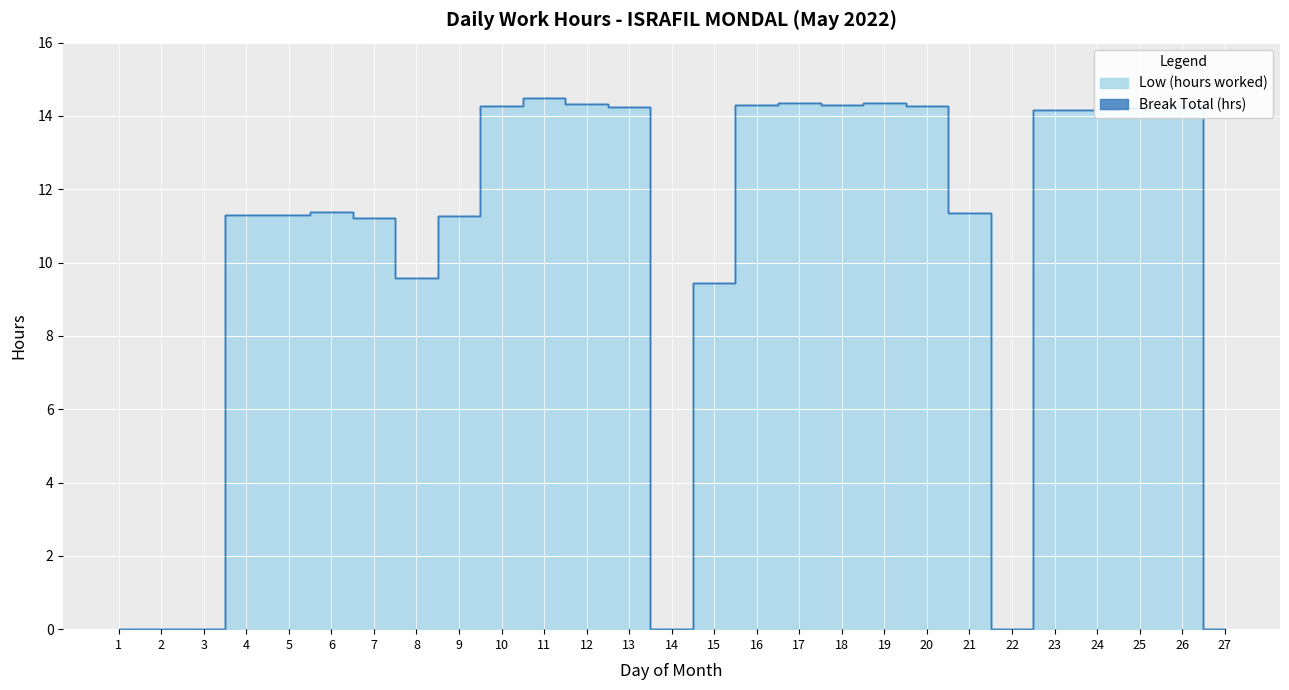

Where is the first local maximum?

4